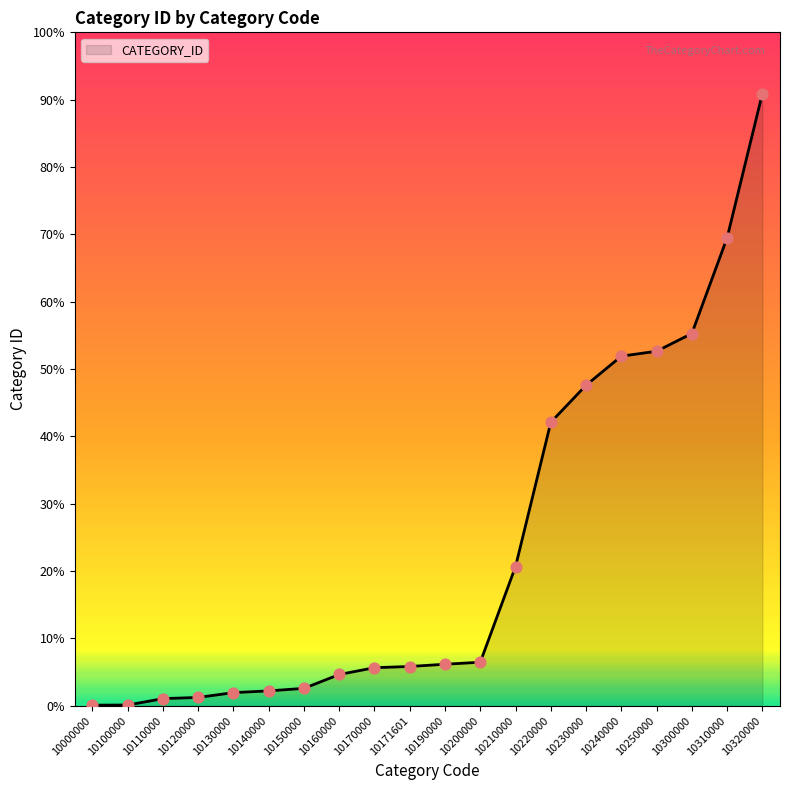

Does the chart have visible grid lines?

No